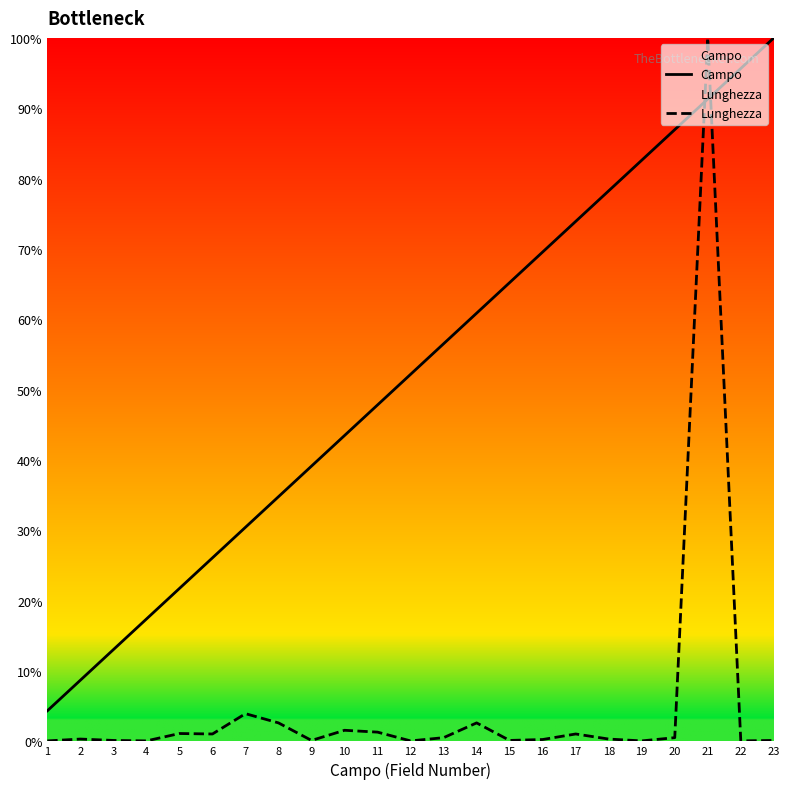

Which series has the widest spread of values?

Lunghezza